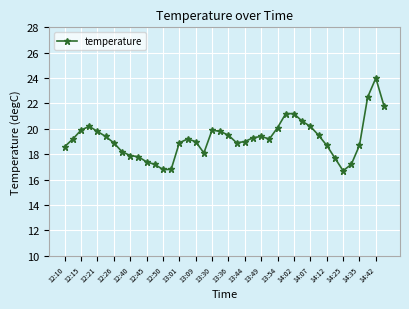

What is the sum of all values?

768.4